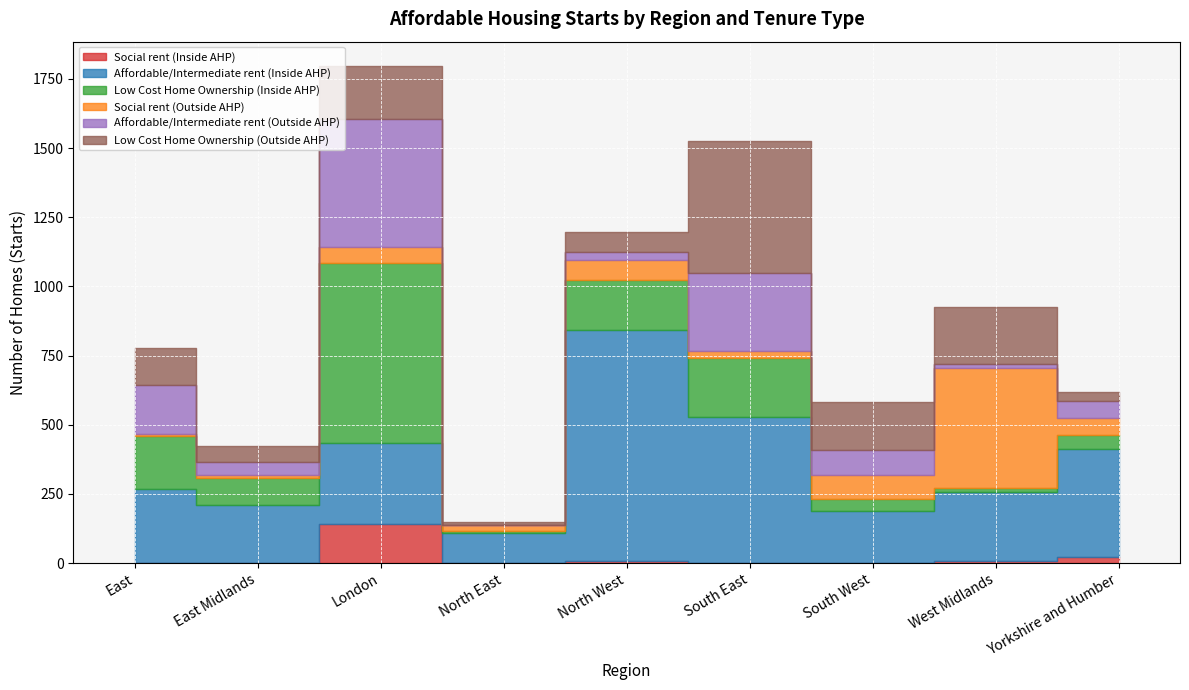

Which series has the widest spread of values?

Affordable/Intermediate rent (Inside AHP)